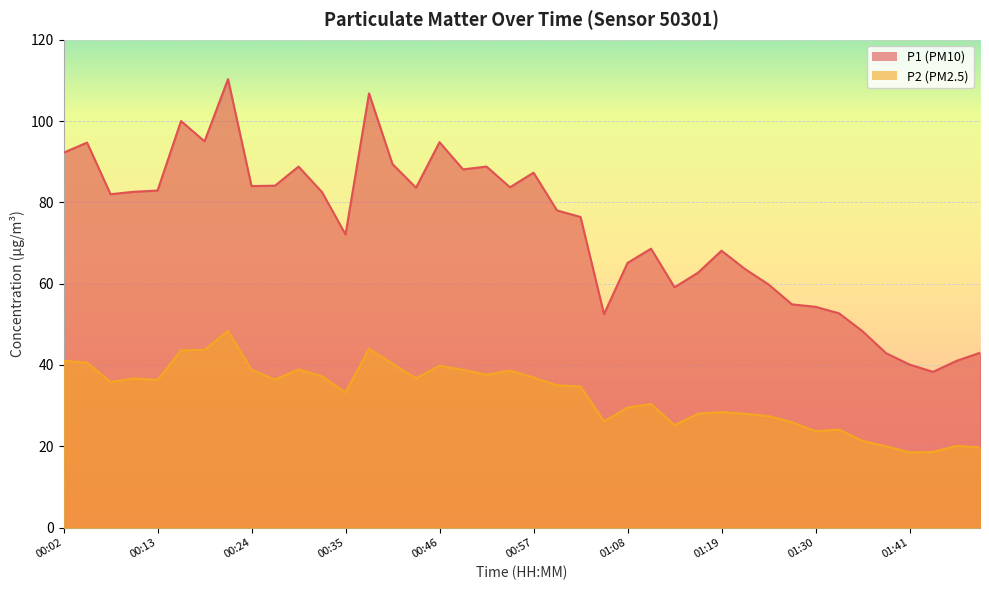

Reading right to left, what are all the values shown in this chart?

P1: 01:49=43.0	01:46=41.0	01:44=38.3	01:41=40.1	01:38=42.9	01:35=48.3	01:33=52.7	01:30=54.3	01:27=54.9	01:24=59.8	01:22=63.6	01:19=68.1	01:16=62.7	01:13=59.1	01:11=68.6	01:08=65.1	01:05=52.5	01:03=76.4	01:00=78.0	00:57=87.3	00:54=83.7	00:52=88.8	00:49=88.1	00:46=94.8	00:43=83.6	00:41=89.4	00:38=106.8	00:35=72.1	00:32=82.5	00:30=88.8	00:27=84.1	00:24=84.0	00:21=110.3	00:19=95.0	00:16=100.0	00:13=82.9	00:10=82.6	00:08=82.0	00:05=94.7	00:02=92.2
P2: 01:49=19.7	01:46=20.1	01:44=18.6	01:41=18.5	01:38=20.0	01:35=21.3	01:33=24.1	01:30=23.7	01:27=25.9	01:24=27.4	01:22=28.0	01:19=28.4	01:16=28.0	01:13=25.2	01:11=30.4	01:08=29.5	01:05=26.1	01:03=34.7	01:00=35.0	00:57=36.9	00:54=38.6	00:52=37.6	00:49=38.8	00:46=39.8	00:43=36.7	00:41=40.3	00:38=44.0	00:35=33.2	00:32=37.2	00:30=38.9	00:27=36.4	00:24=38.8	00:21=48.4	00:19=43.7	00:16=43.6	00:13=36.3	00:10=36.7	00:08=35.8	00:05=40.6	00:02=41.0